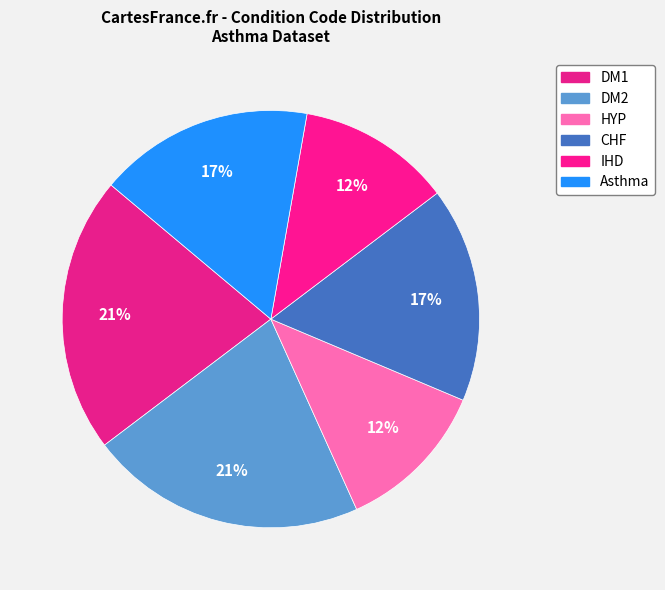

How many slices are in this pie chart?

6